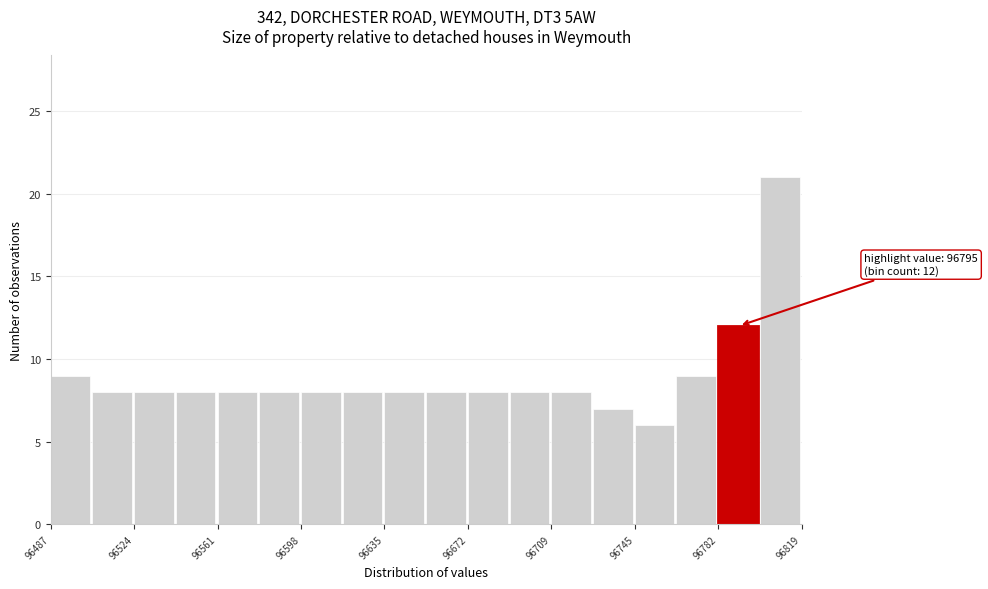

Read against the x-axis, roughly where is the centre of the tallest bar?

96810